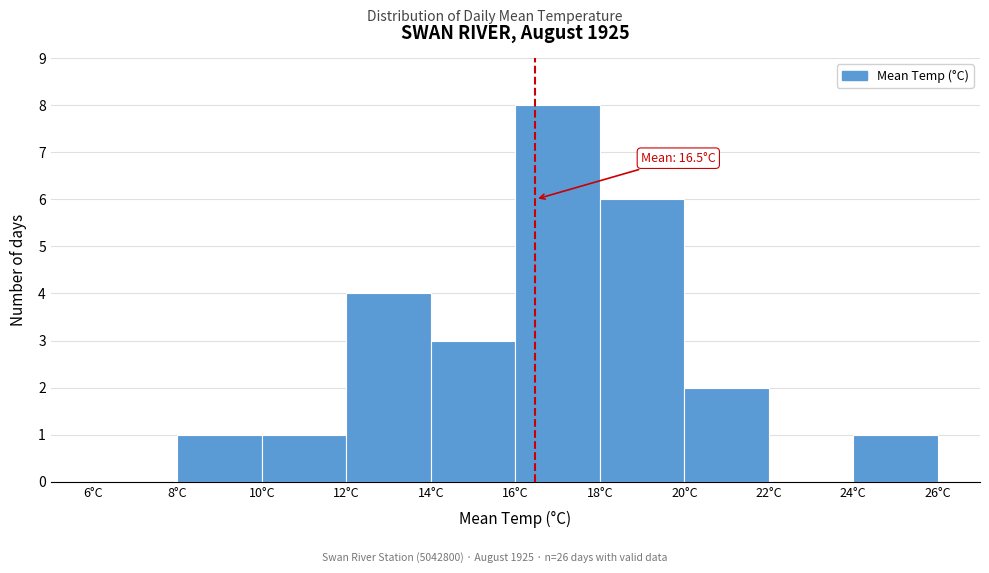

Over which range of the x-axis is the bar tallest?

16 to 18